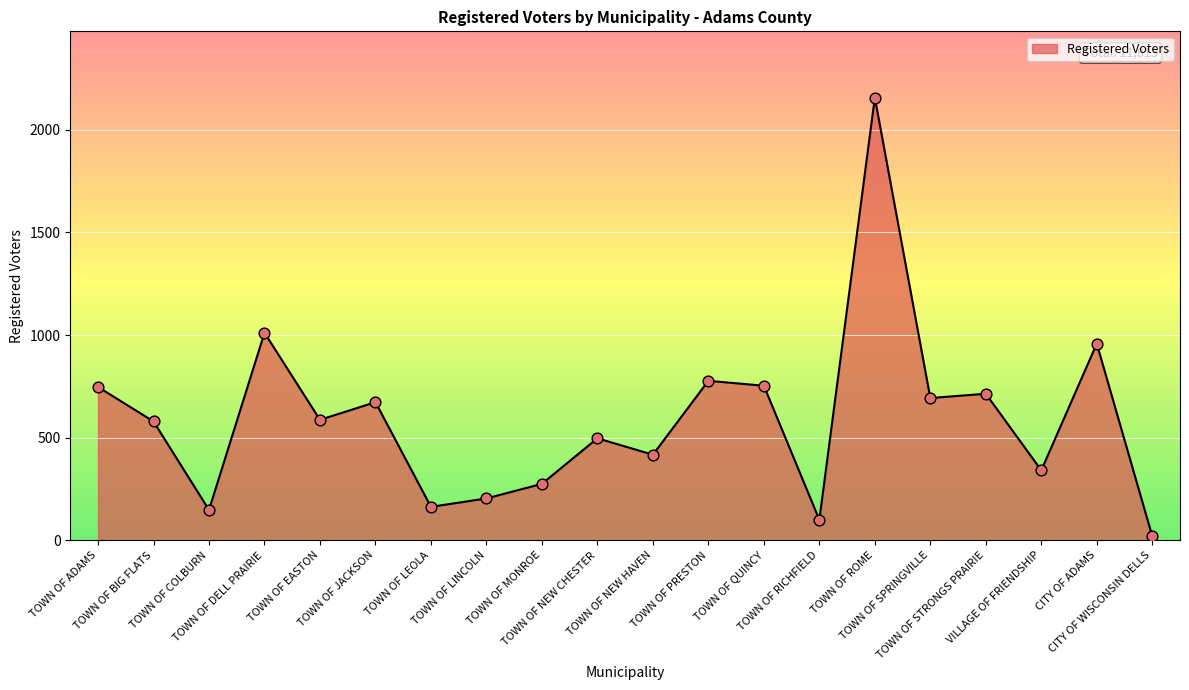

What is the change in value from TOWN OF NEW HAVEN to TOWN OF PRESTON?

+360